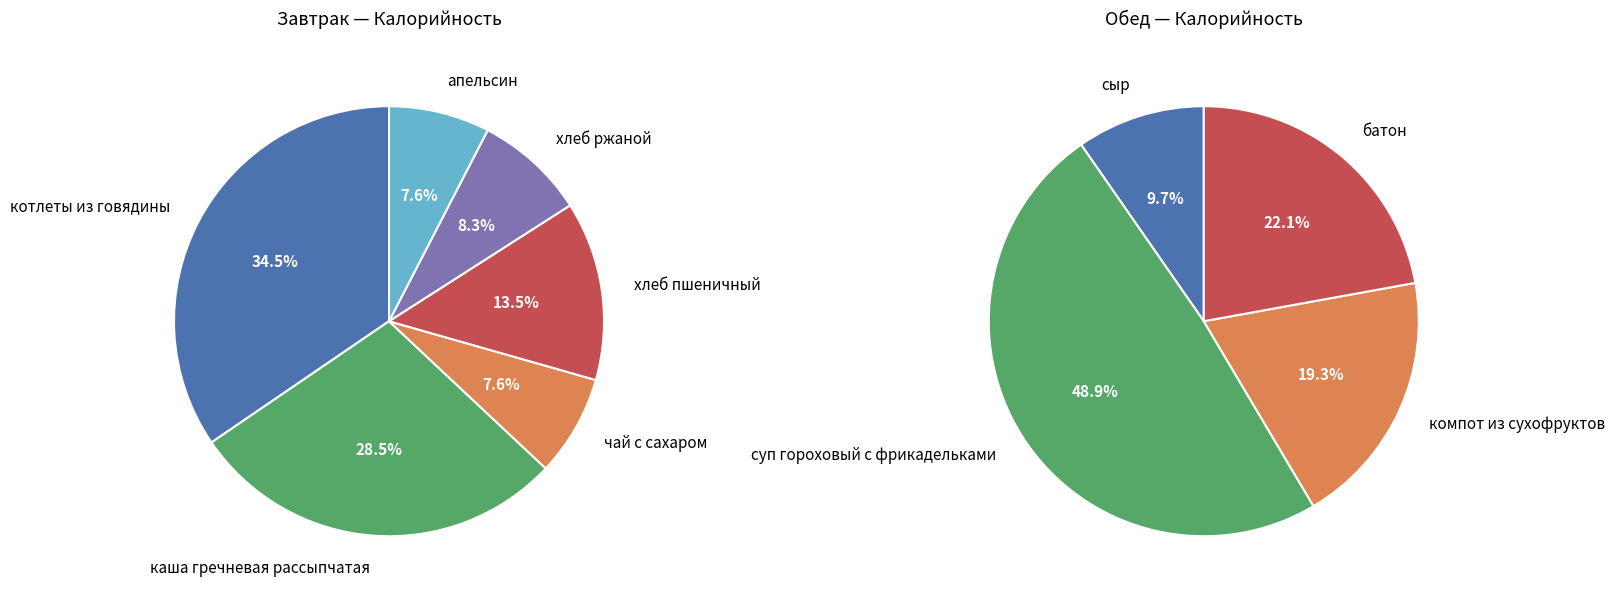

To the nearest percent, what is the average slice percentage?

10%